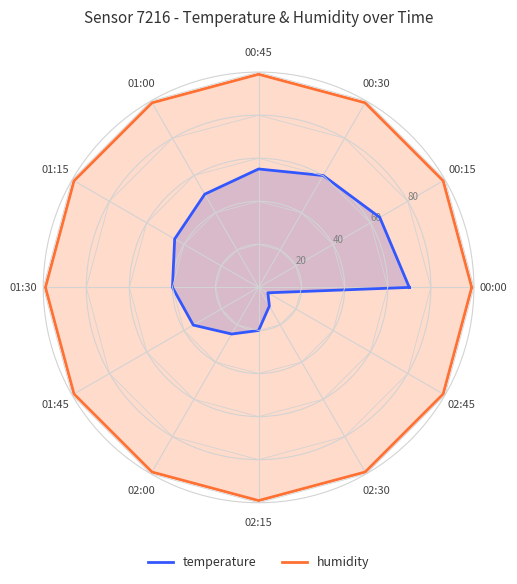

Does the chart have visible grid lines?

Yes